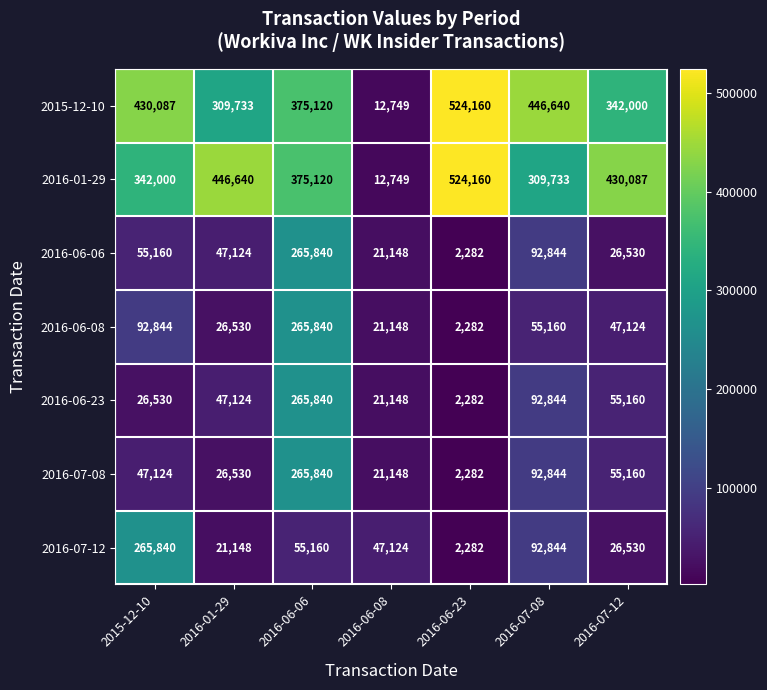

Where does the 2016-07-12 series first go above 47124?

2015-12-10